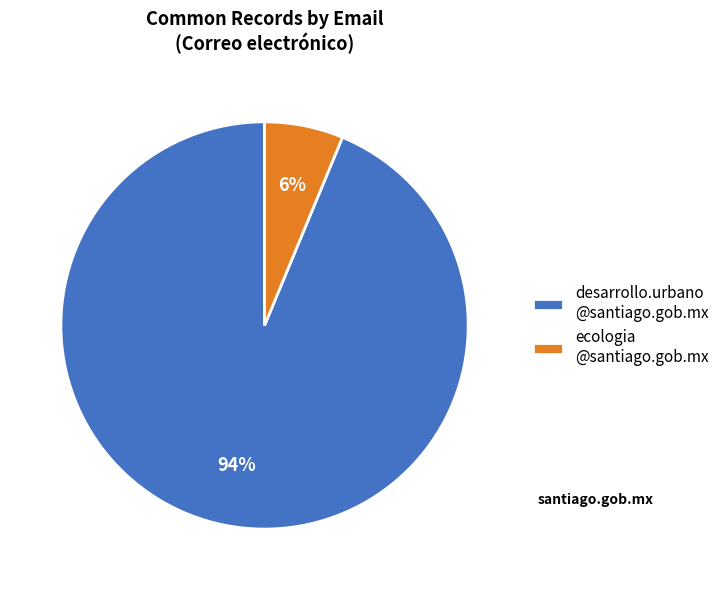

Is the sum of ecologia @santiago.gob.mx and desarrollo.urbano @santiago.gob.mx greater than half?

Yes